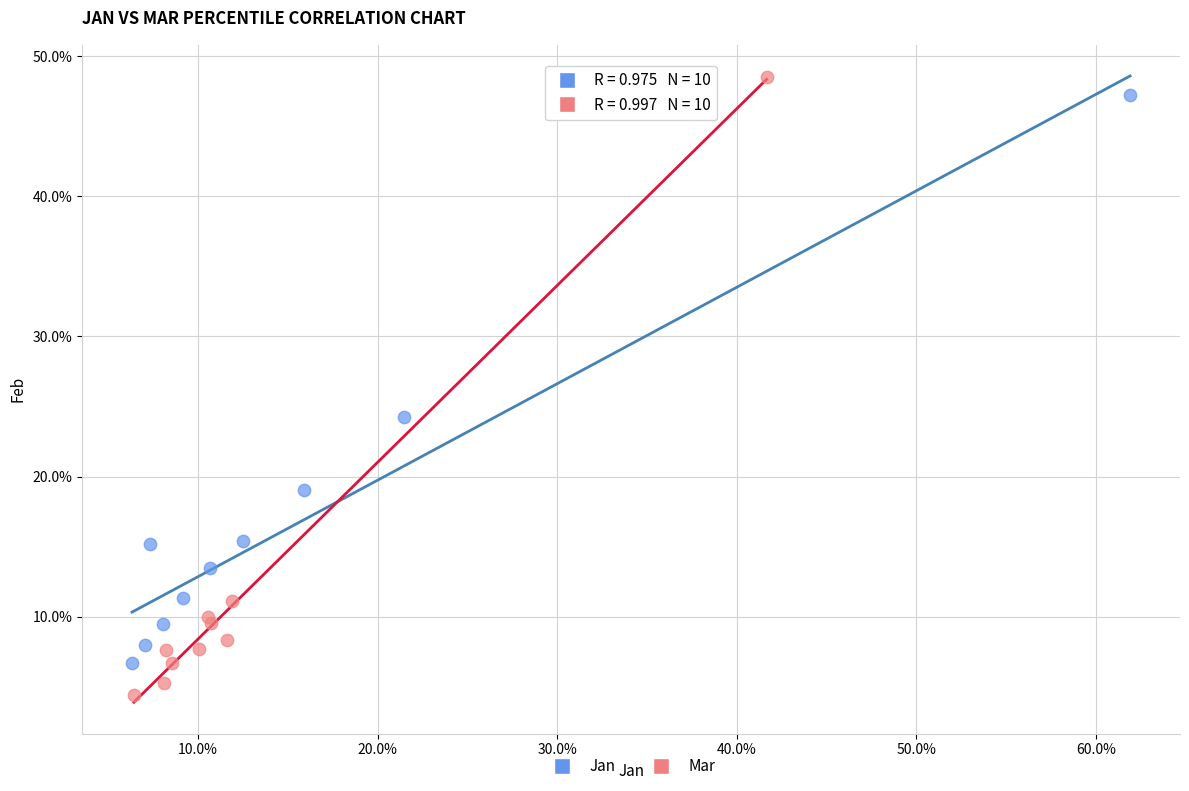

What are all the series names shown in the legend?

Jan, Mar